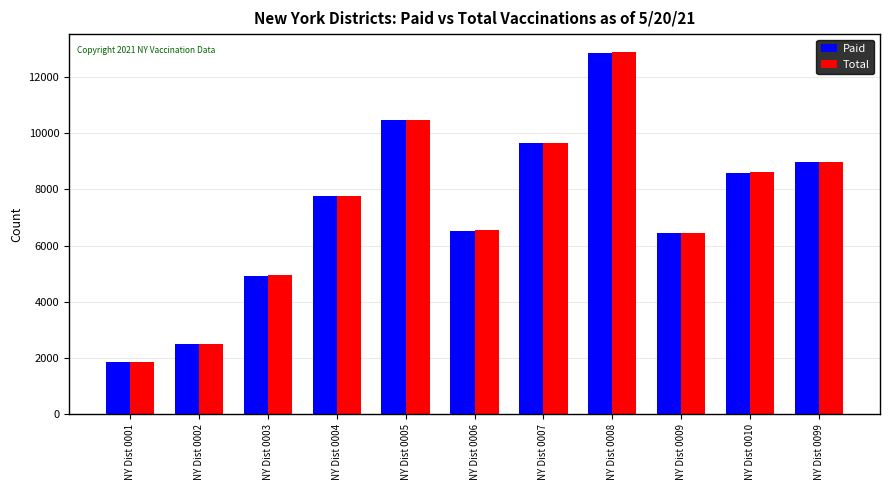

Reading right to left, transcribe all the data shown in this chart.

Paid: 8964	8577	6429	12854	9645	6532	10460	7760	4920	2484	1842
Total: 8964	8610	6463	12879	9666	6538	10483	7775	4937	2496	1848